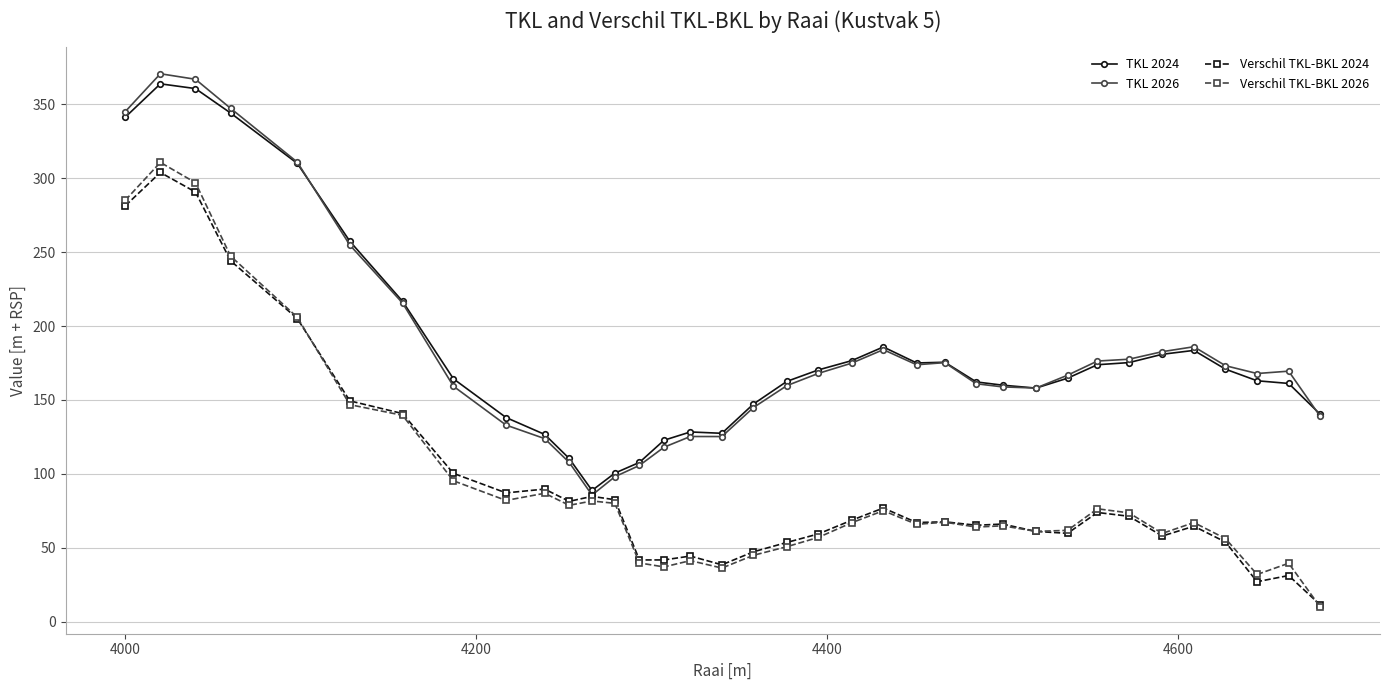

What is the lowest value of the TKL 2026 series?

85.6